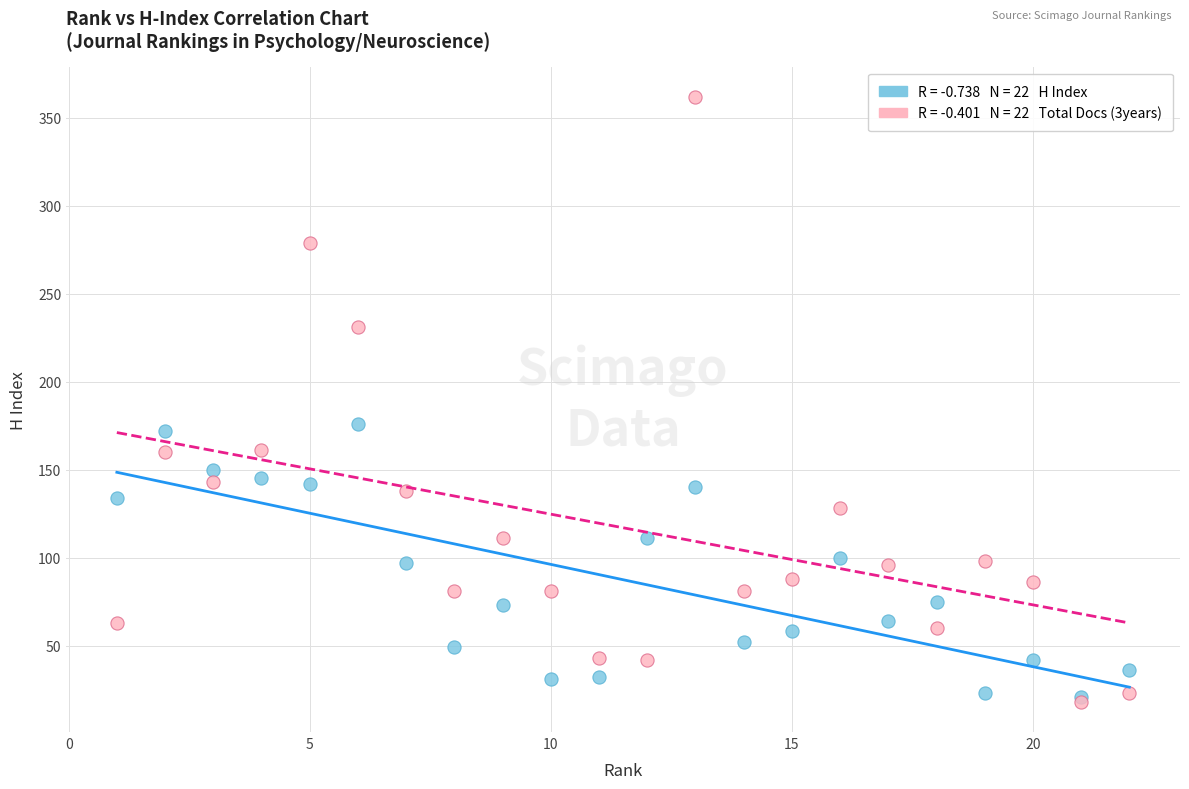

Across all series, what Y value is closest to 190?

176